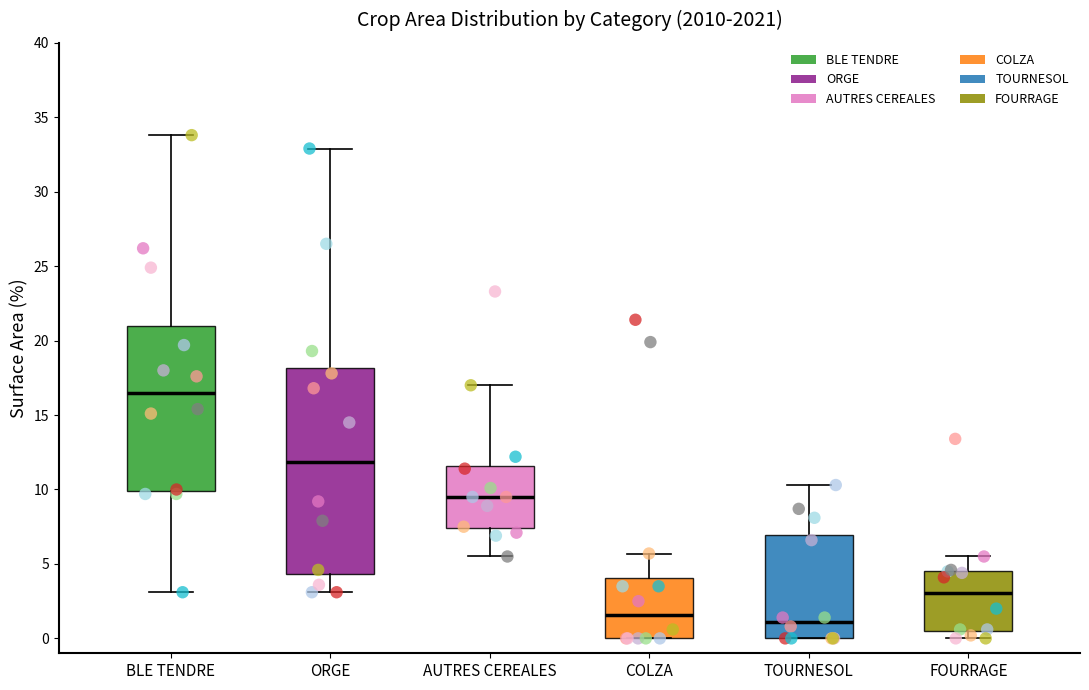

Reading left to right, transcribe this box plot: for each box, give where its median line is, the range the box spans, and where its two whiskers end, as read against the y-axis. The values are not printed on the chart, so give them approximately, as read against the axis.

BLE TENDRE: median 16.5, box 10.0 to 21.0, whiskers 3.0 to 34.0
ORGE: median 12.0, box 4.5 to 18.0, whiskers 3.0 to 33.0
AUTRES CEREALES: median 9.5, box 7.5 to 11.5, whiskers 5.5 to 17.0
COLZA: median 1.5, box 0.0 to 4.0, whiskers 0.0 to 5.5
TOURNESOL: median 1.0, box 0.0 to 7.0, whiskers 0.0 to 10.5
FOURRAGE: median 3.0, box 0.5 to 4.5, whiskers 0.0 to 5.5